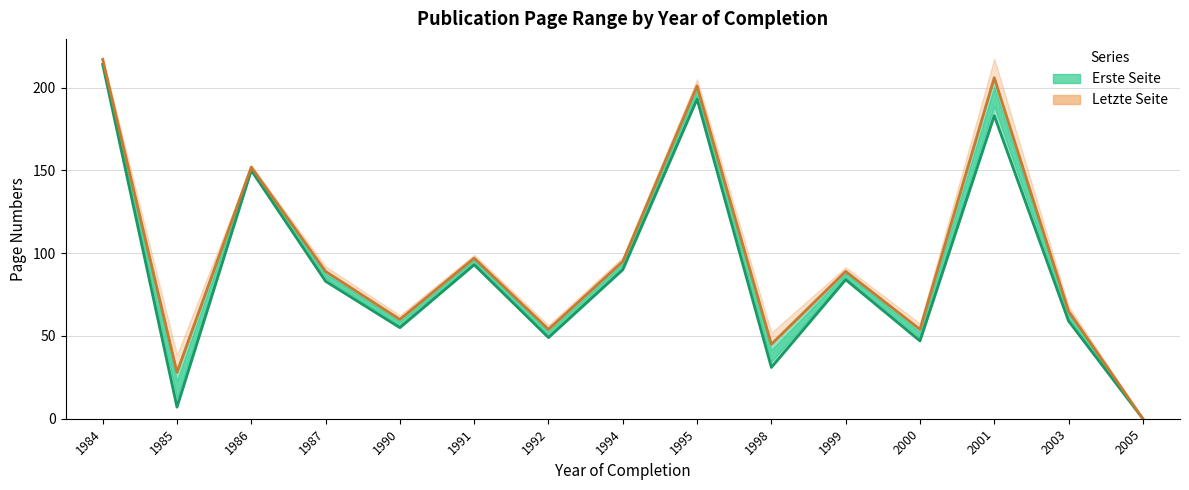

Rank the categories by Erste Seite value from lowest to highest.

2005, 1985, 1998, 2000, 1992, 1990, 2003, 1987, 1999, 1994, 1991, 1986, 2001, 1995, 1984